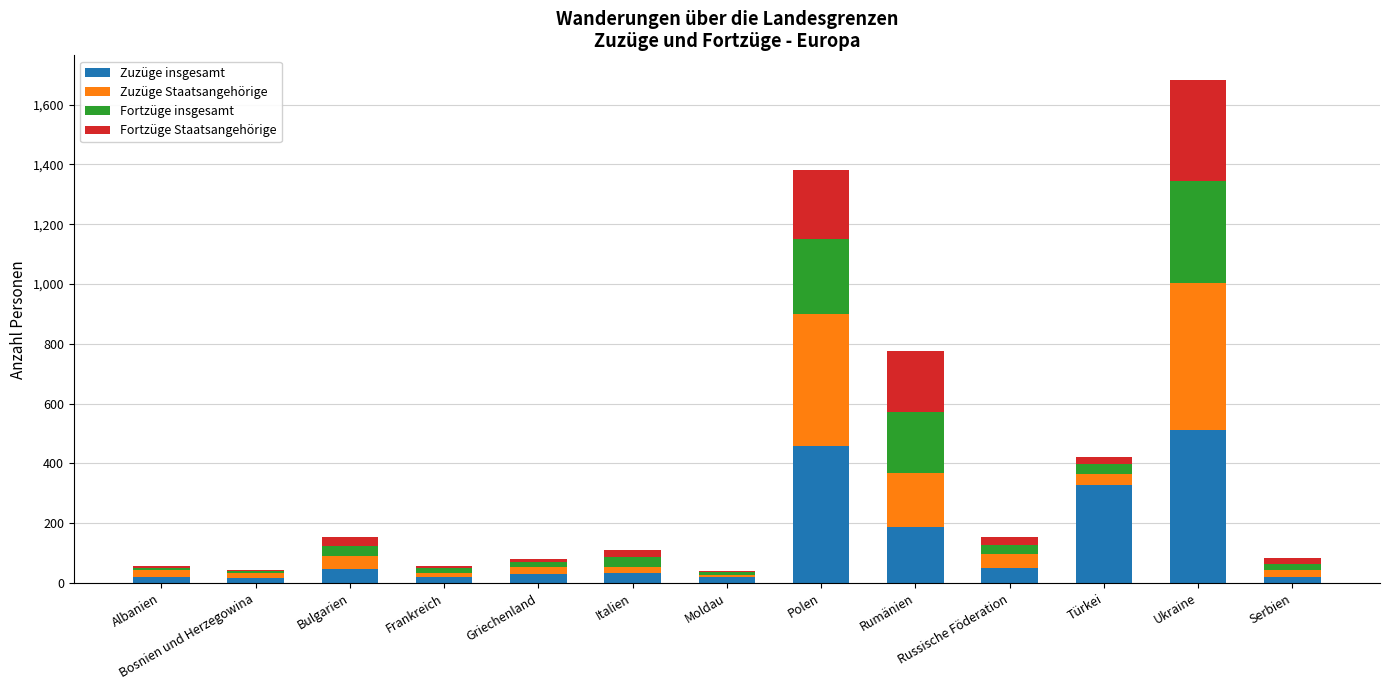

What is the sum of all Zuzüge insgesamt values?

1754